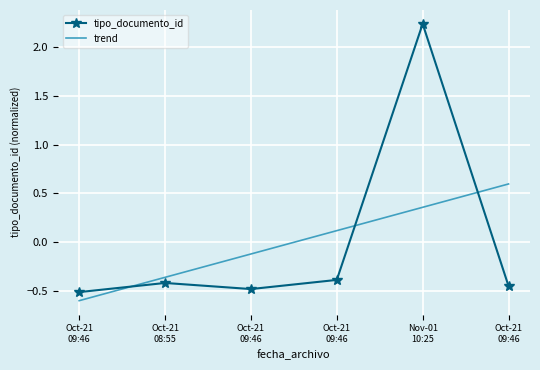

Is it true that tipo_documento_id equals -0.2 at Oct-21
09:46?

False